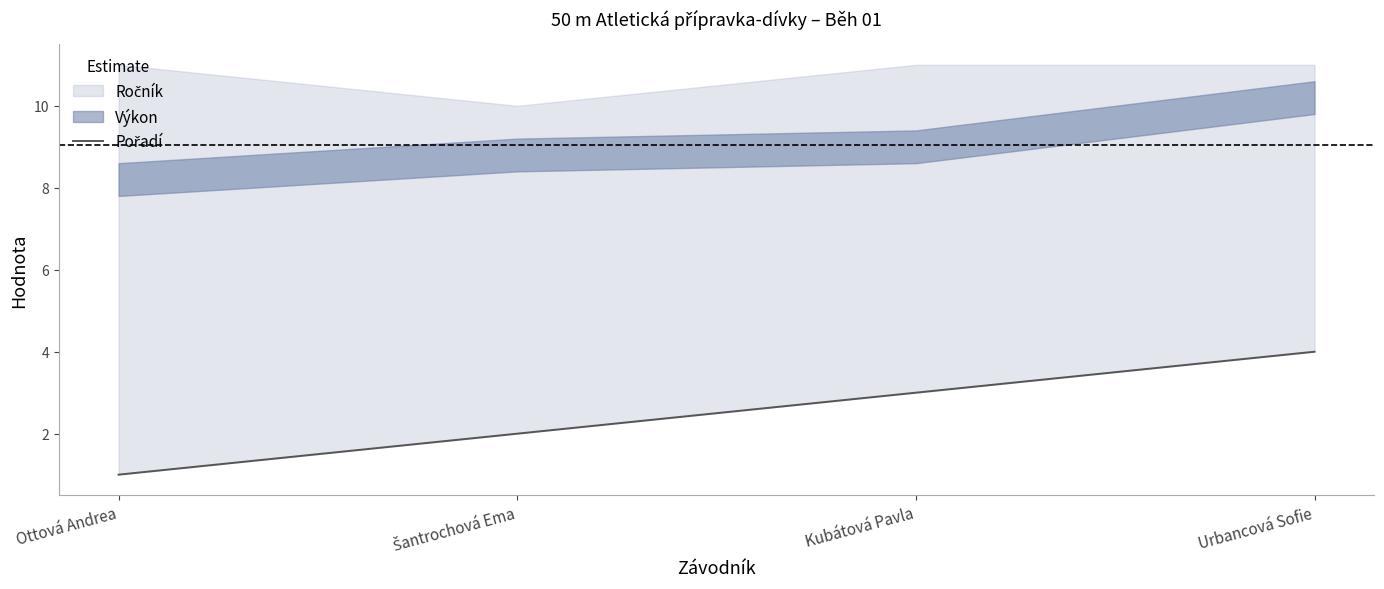

The value at Urbancová Sofie is 3. True or false?

False